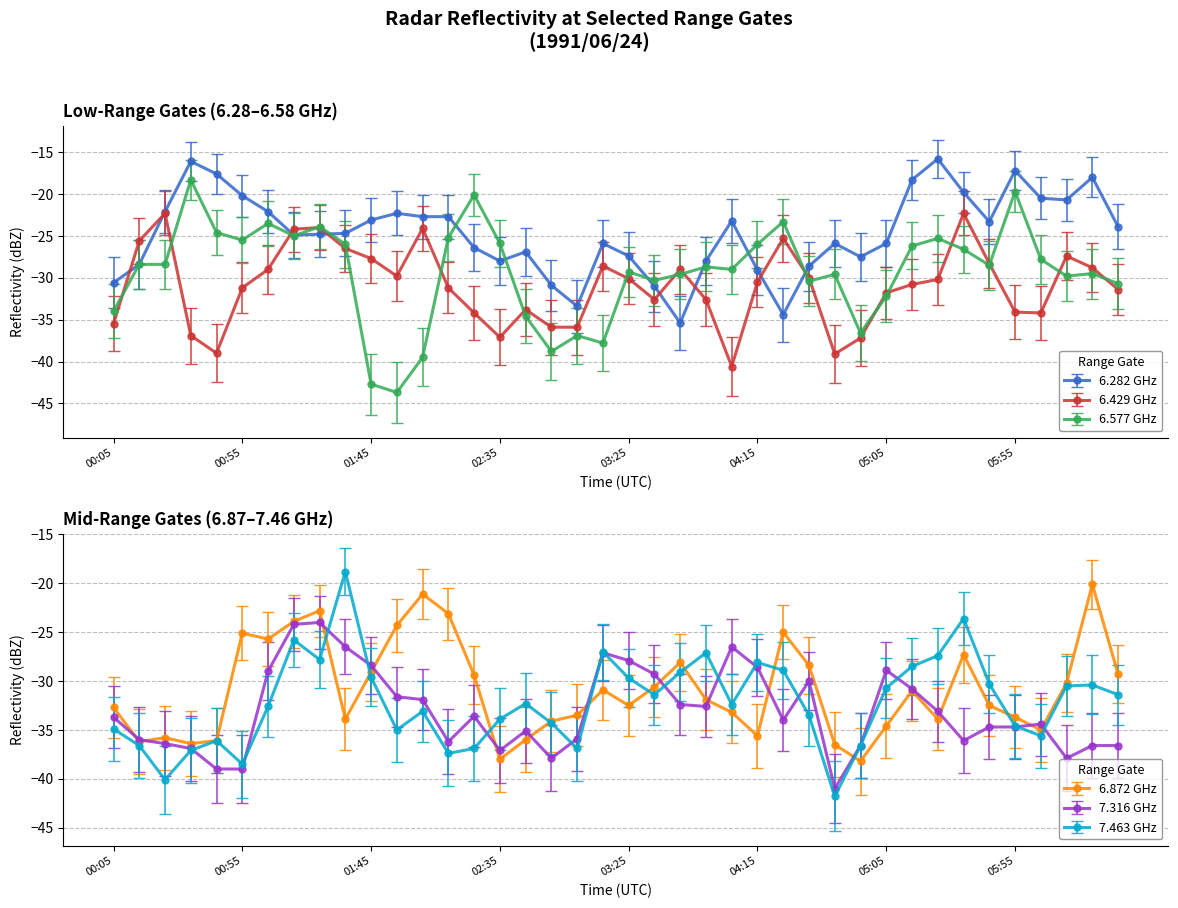

The value of 6.282 at 1991/06/24 05:45 is -10.3. True or false?

False